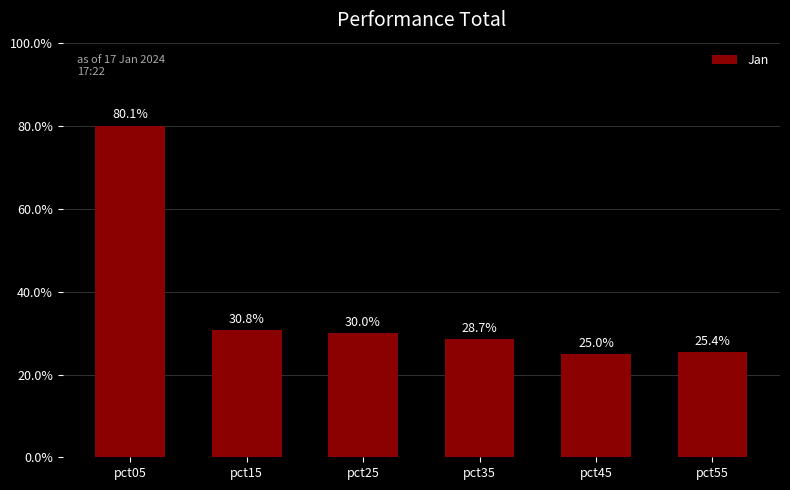

What is the smallest value displayed?

0.3